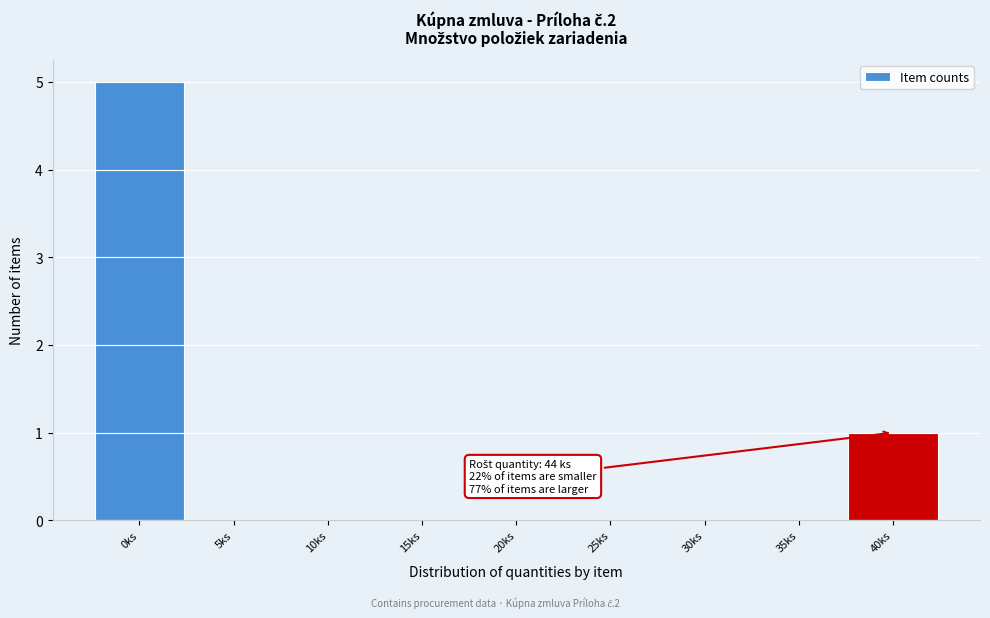

Reading left to right, transcribe all the data shown in this chart.

0ks=5	5ks=0	10ks=0	15ks=0	20ks=0	25ks=0	30ks=0	35ks=0	40ks=1